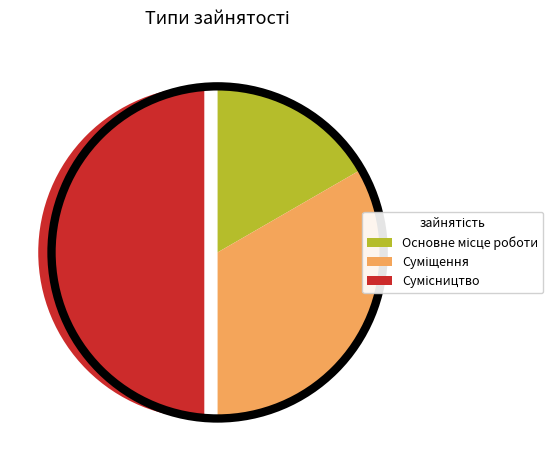

Which slice is the largest?

Сумісництво